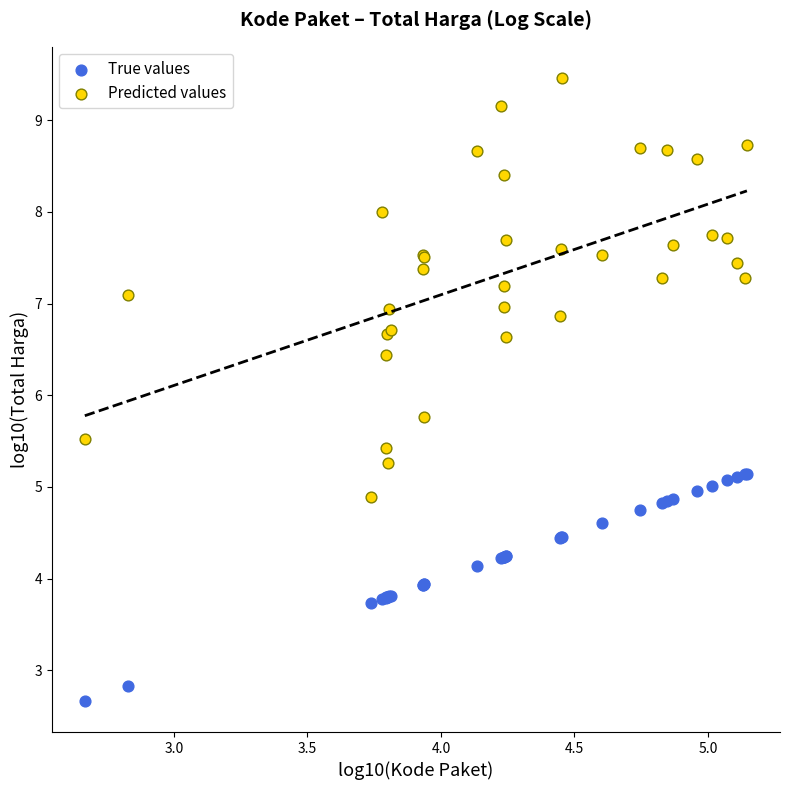

Which series has the largest Y range (max minus min)?

Predicted values